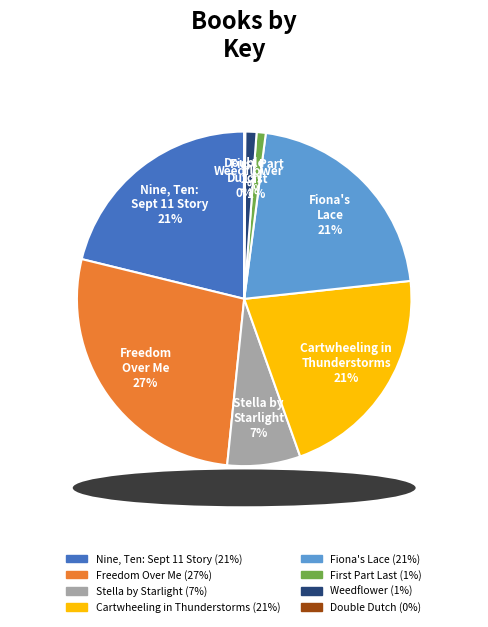

To the nearest percent, what is the average slice percentage?

12%